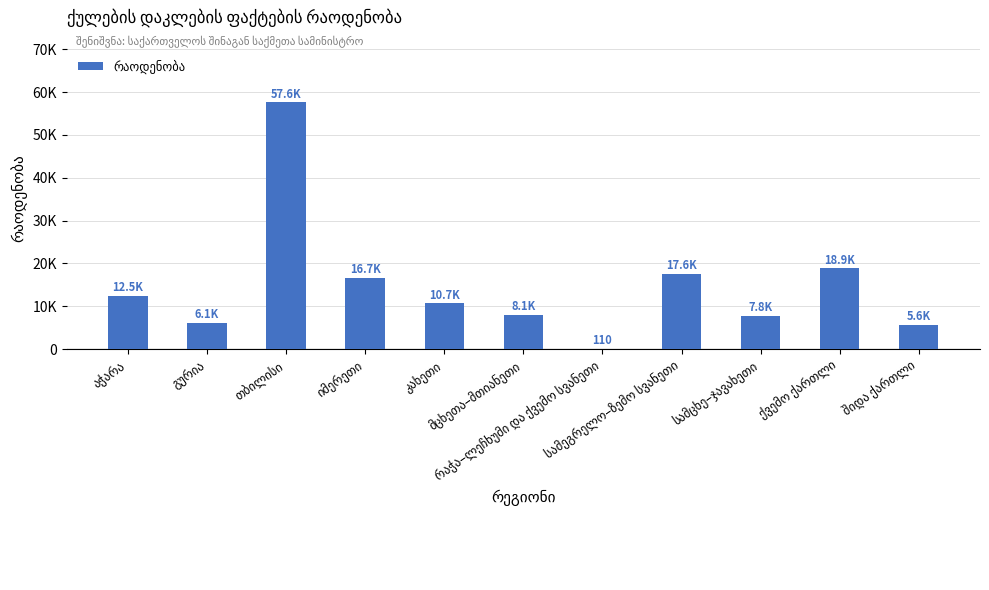

True or false: the data shows 2334 at გურია.

False